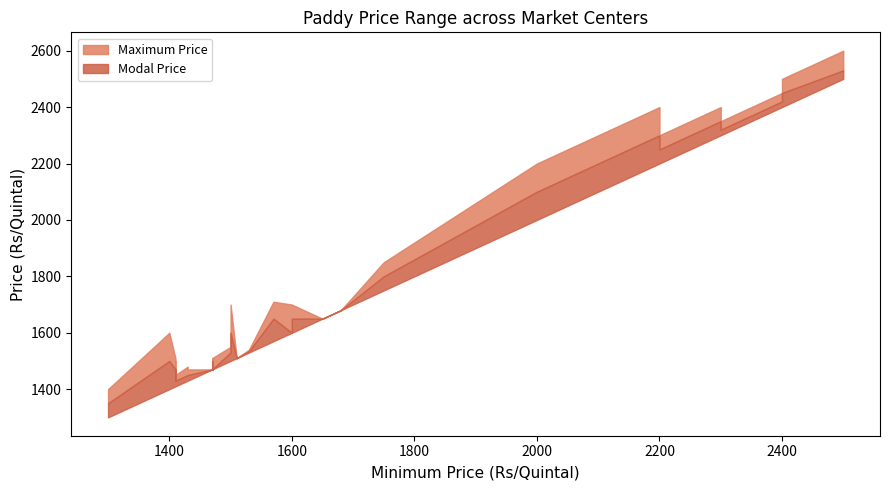

What is the average value of the Modal Price series?

1708